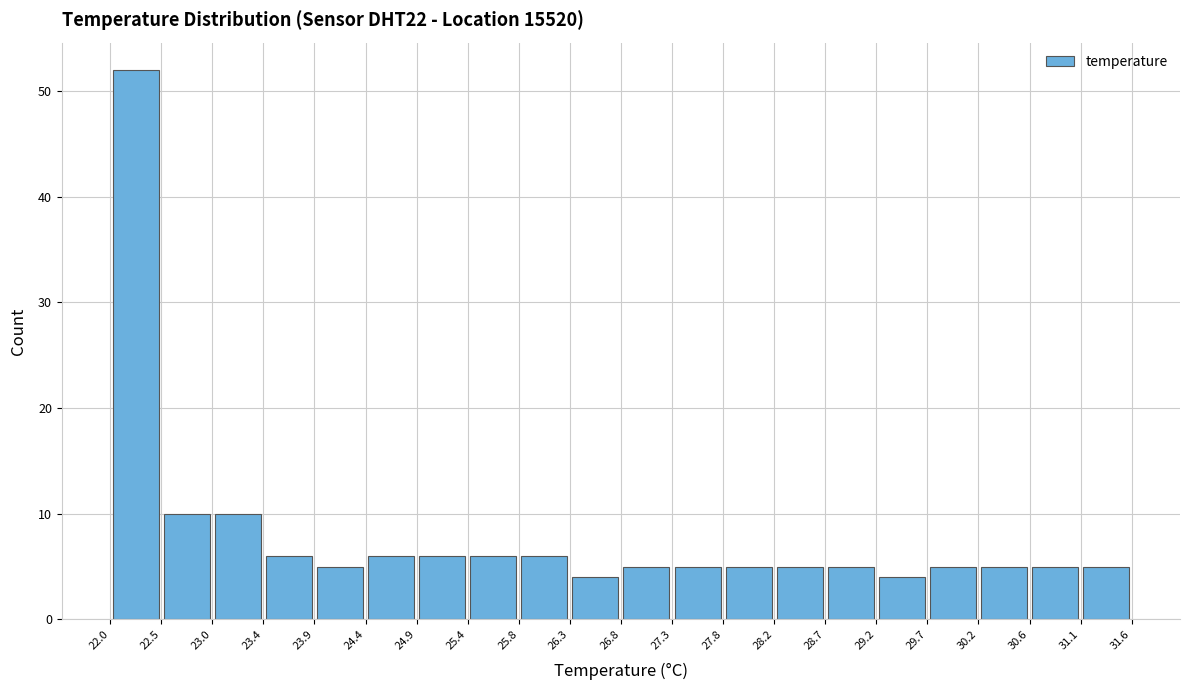

Reading left to right, list every bar in this chart as the range it spans on the x-axis followed by its height. The values are not printed on the chart, so give them approximately, as read against the axis.

22.0 to 22.5: 52
22.5 to 23.0: 10
23.0 to 23.4: 10
23.4 to 23.9: 6
23.9 to 24.4: 5
24.4 to 24.9: 6
24.9 to 25.4: 6
25.4 to 25.8: 6
25.8 to 26.3: 6
26.3 to 26.8: 4
26.8 to 27.3: 5
27.3 to 27.8: 5
27.8 to 28.2: 5
28.2 to 28.7: 5
28.7 to 29.2: 5
29.2 to 29.7: 4
29.7 to 30.2: 5
30.2 to 30.6: 5
30.6 to 31.1: 5
31.1 to 31.6: 5